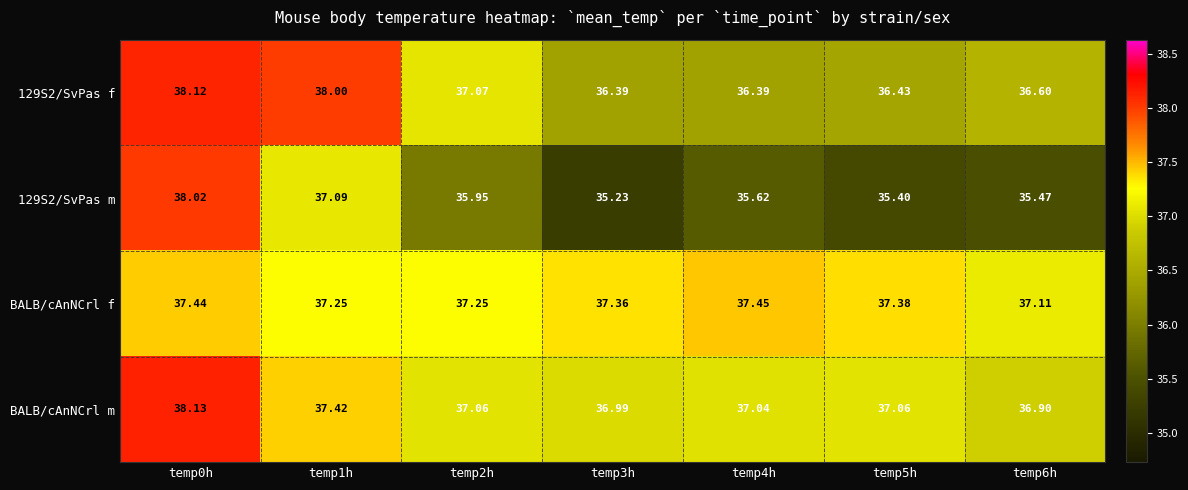

Which series has the largest total across all categories?

BALB/cAnNCrl f